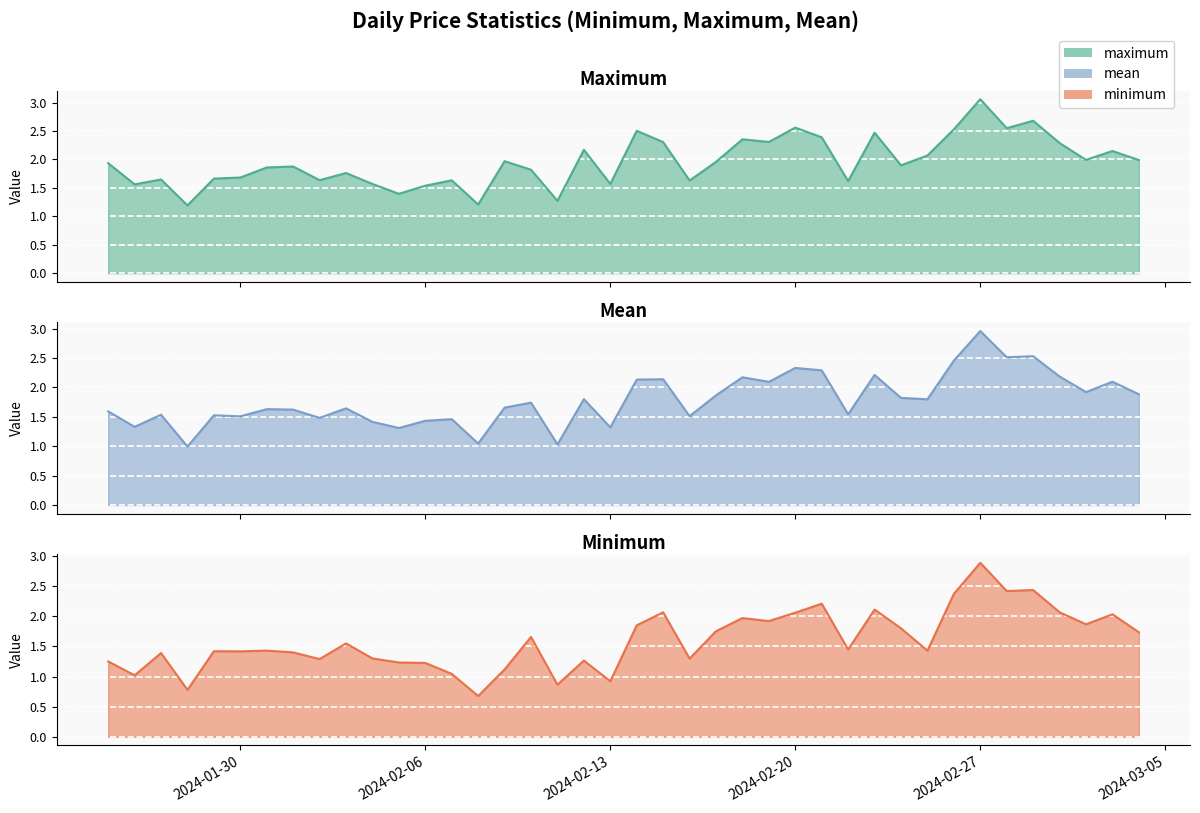

Which series has the largest total across all categories?

maximum